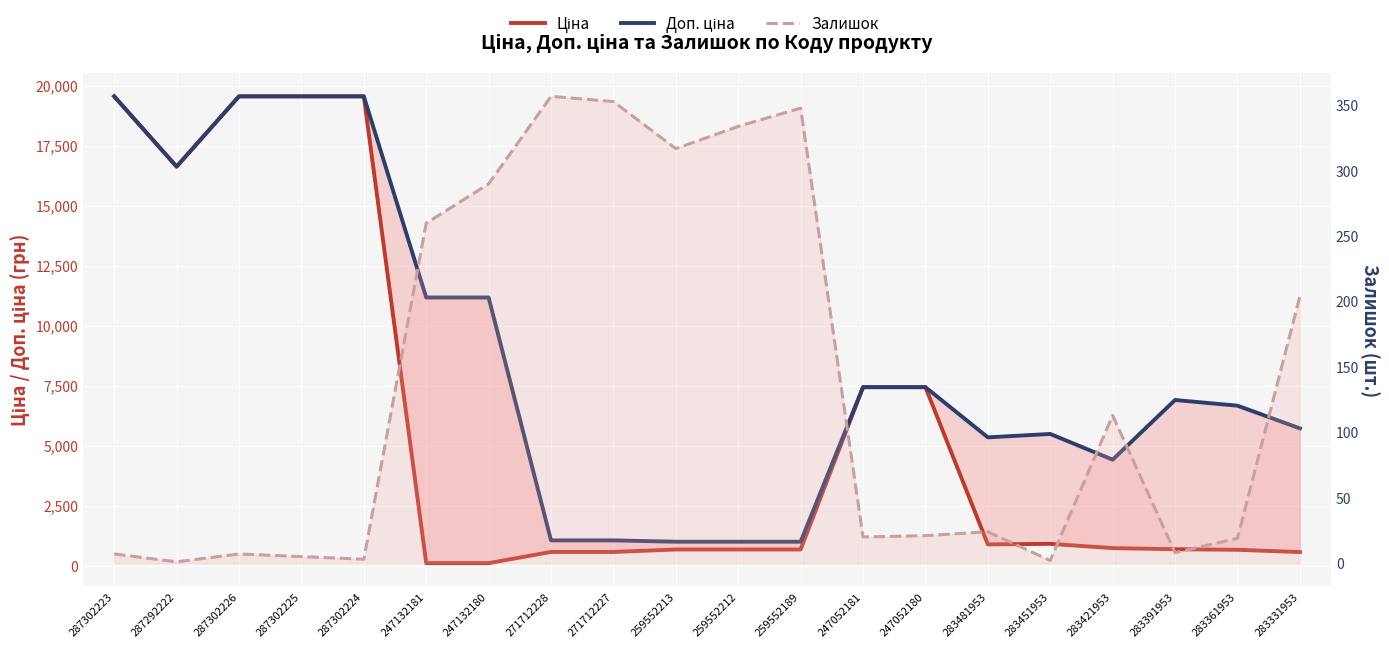

What position from the left is 271712228?

8